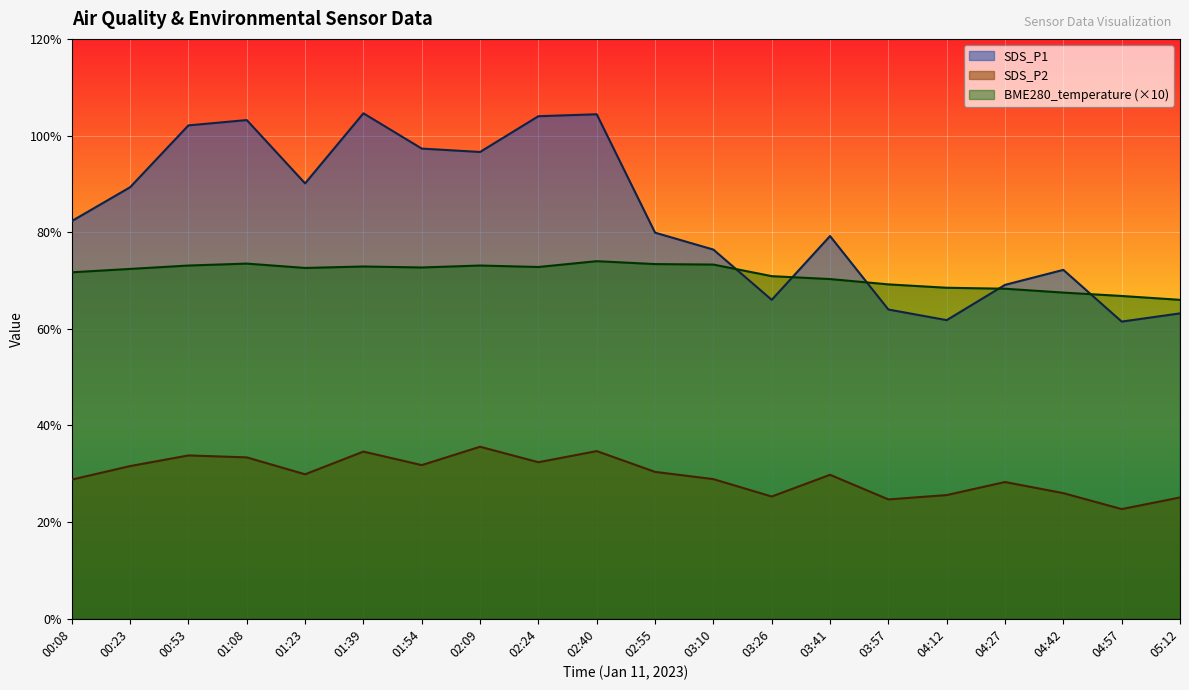

Is the value of SDS_P2 at 03:10 greater than the value of SDS_P1 at 02:24?

No